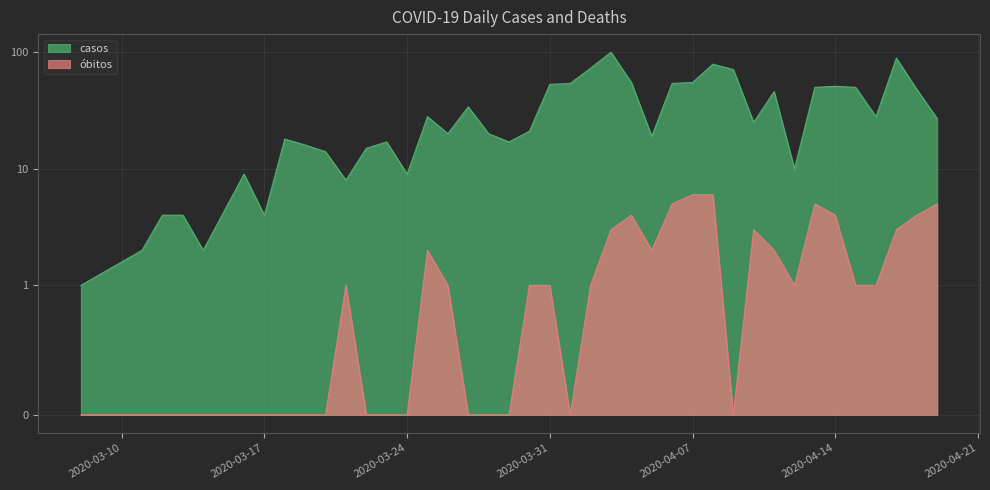

True or false: casos and óbitos intersect in this chart.

False